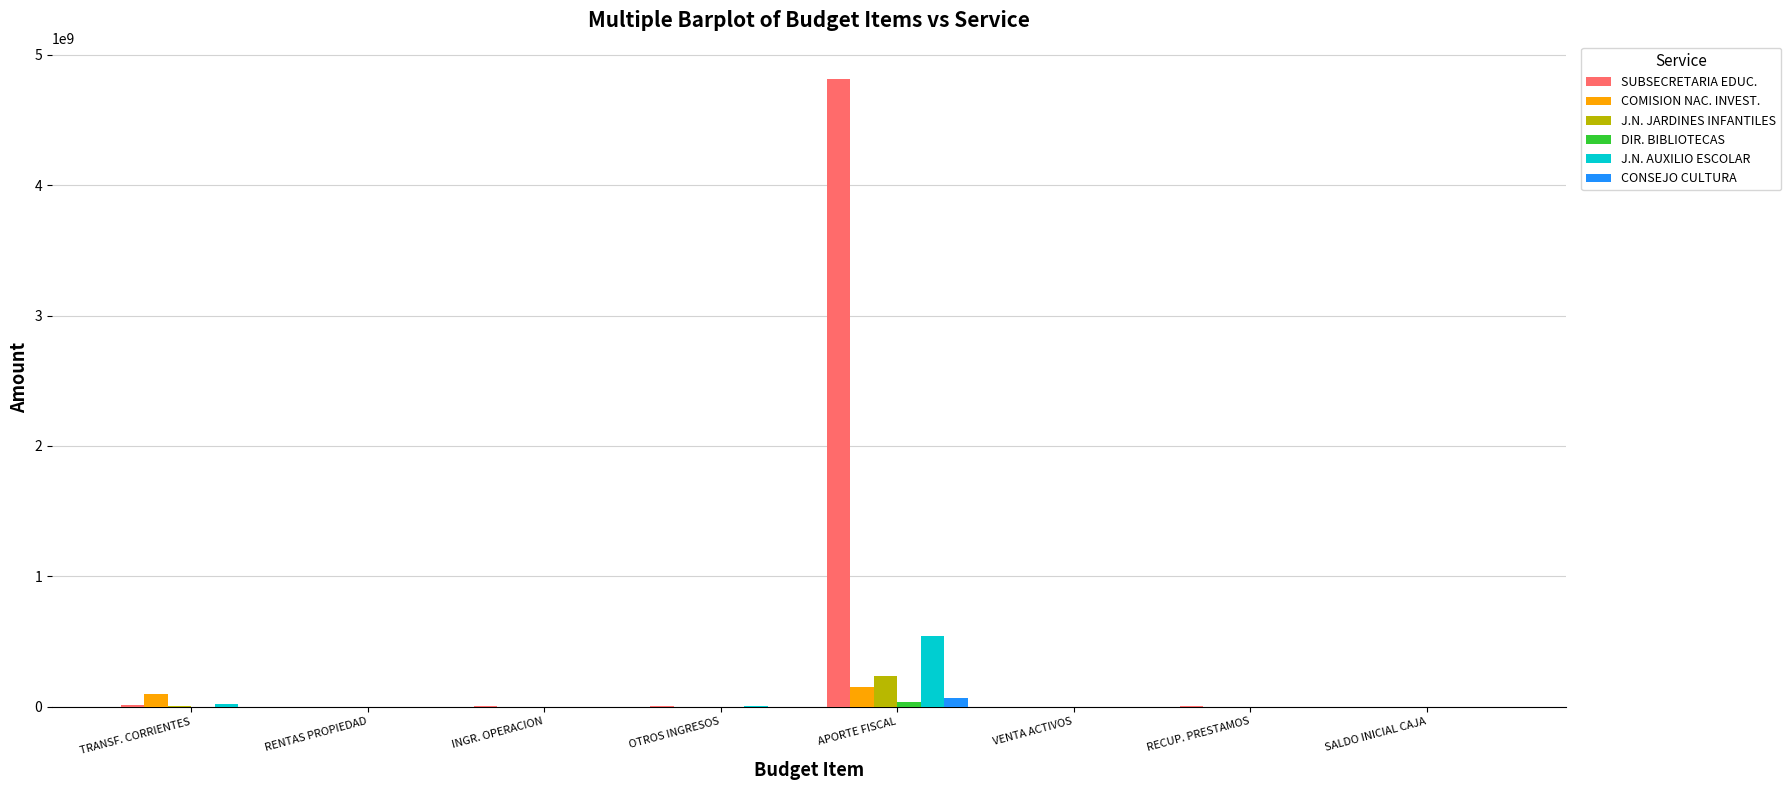

At which category is the sum across all series the highest?

APORTE FISCAL